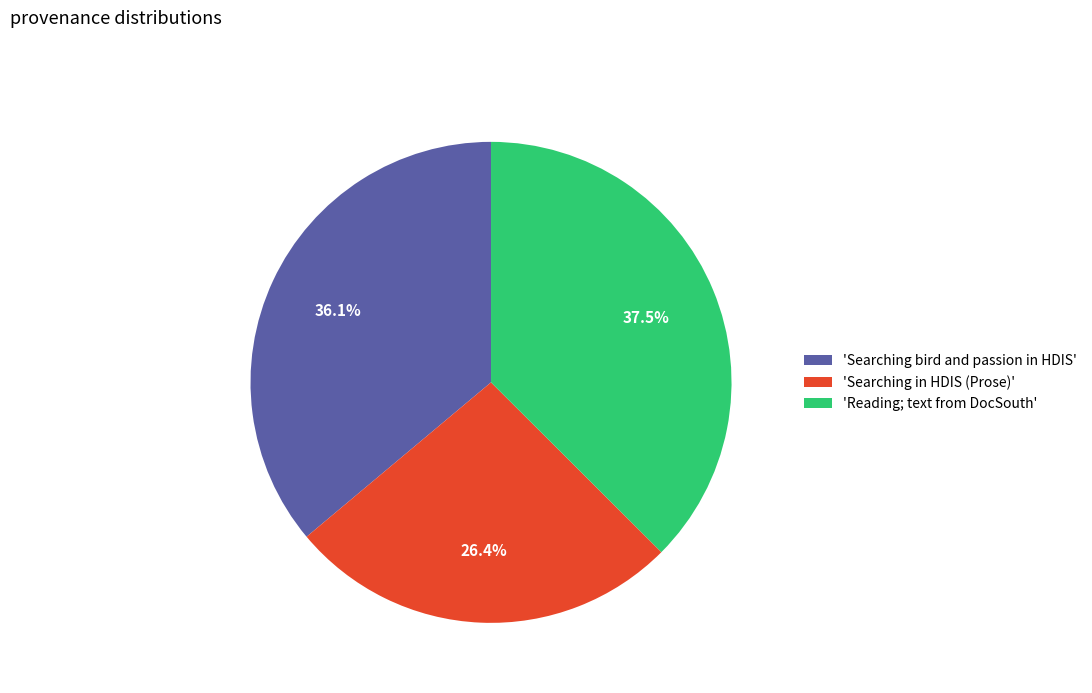

What is the ratio of the value at 'Reading; text from DocSouth' to the value at 'Searching in HDIS (Prose)'?

1.4